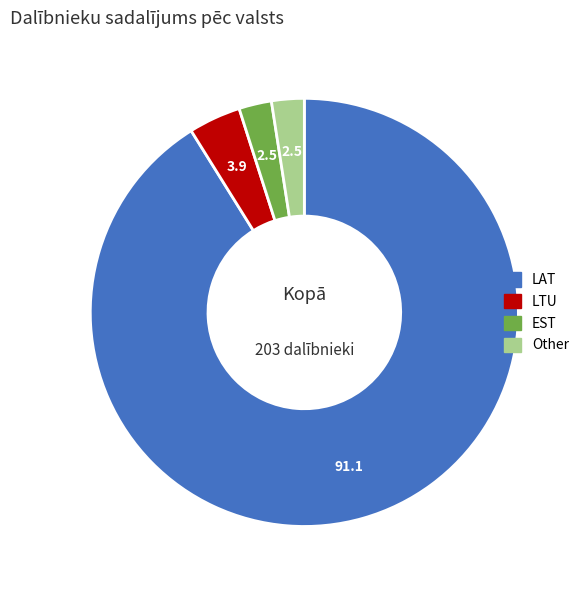

Which slice represents more than half of the pie?

LAT